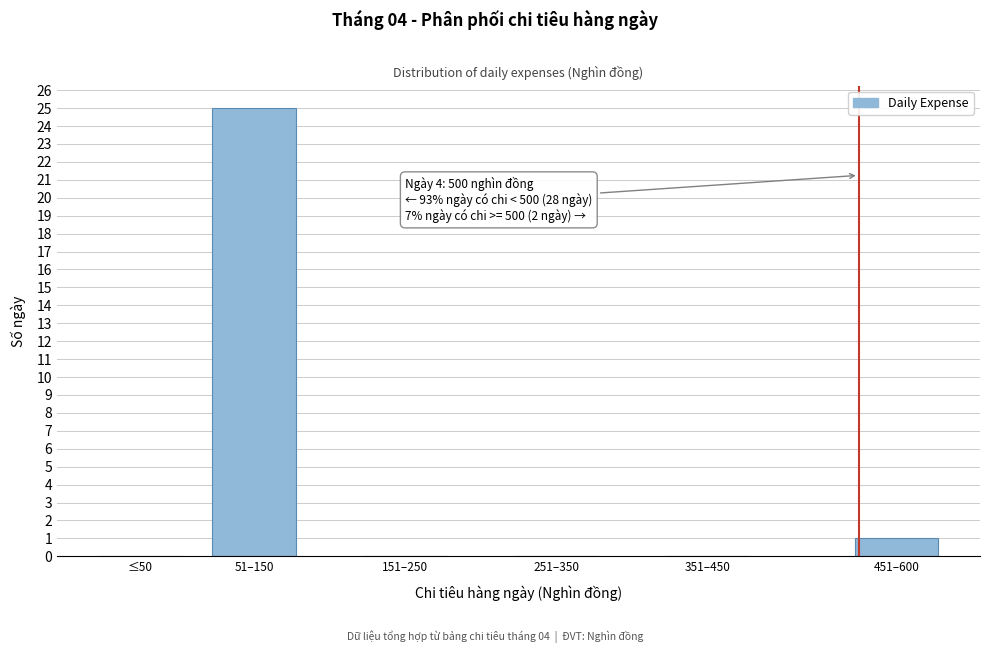

Reading left to right, extract all data points from this chart.

≤50=0	51–150=25	151–250=0	251–350=0	351–450=0	451–600=1